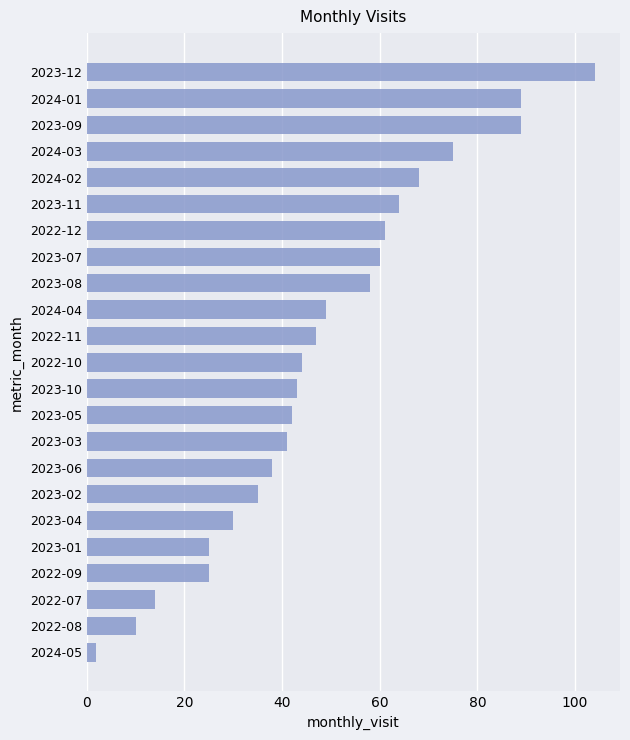

Between 2023-09 and 2022-08, which is larger?

2023-09